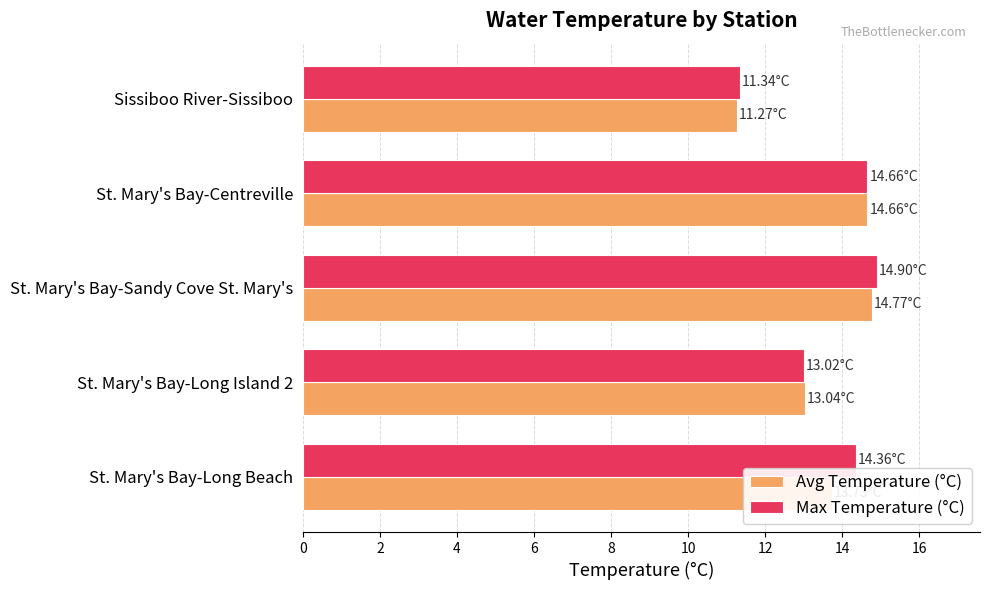

What is the sum of all Avg Temperature (°C) values?

67.5